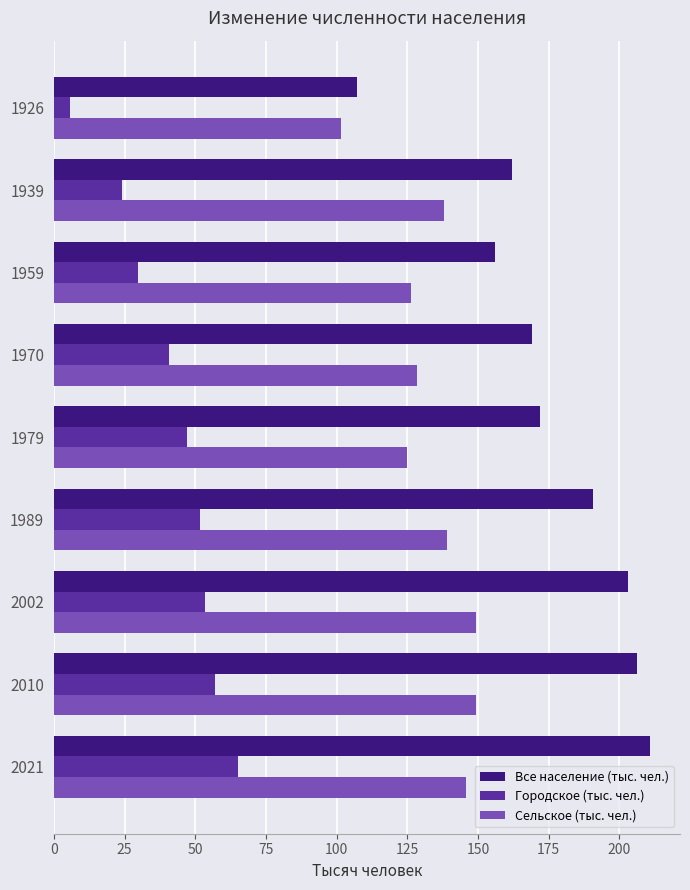

The Городское (тыс. чел.) series shows 26.0 at 2021. True or false?

False